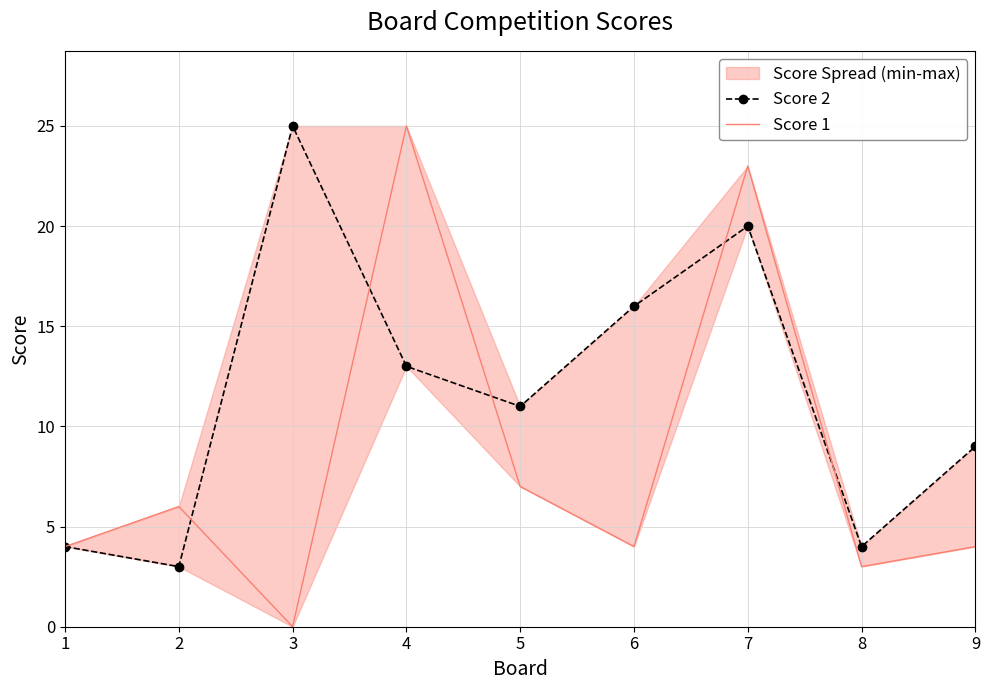

True or false: Score 2 has a value of 11 at 3.

False